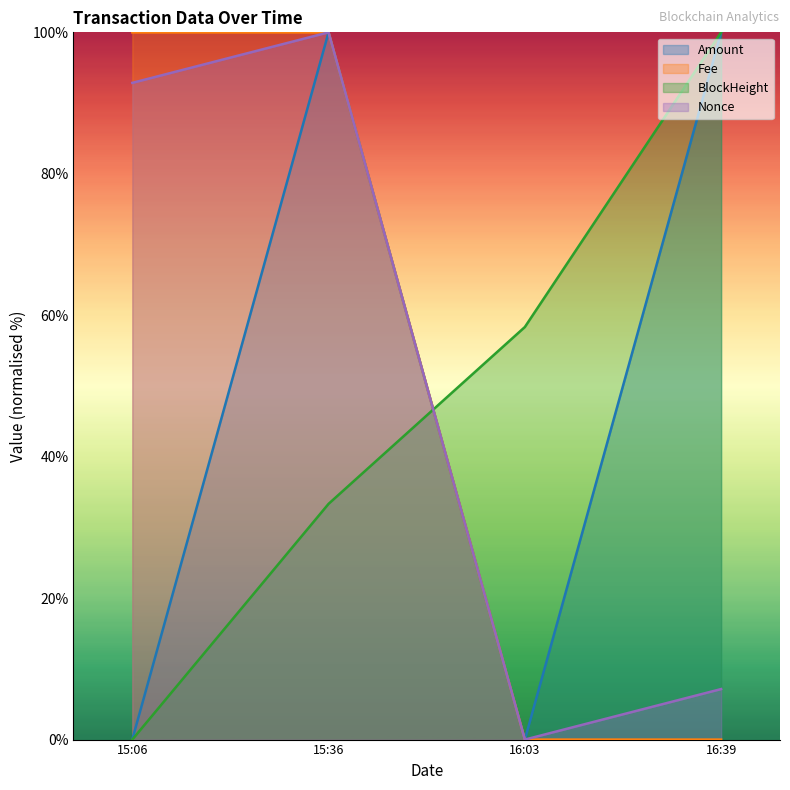

How many series are shown in this chart?

4